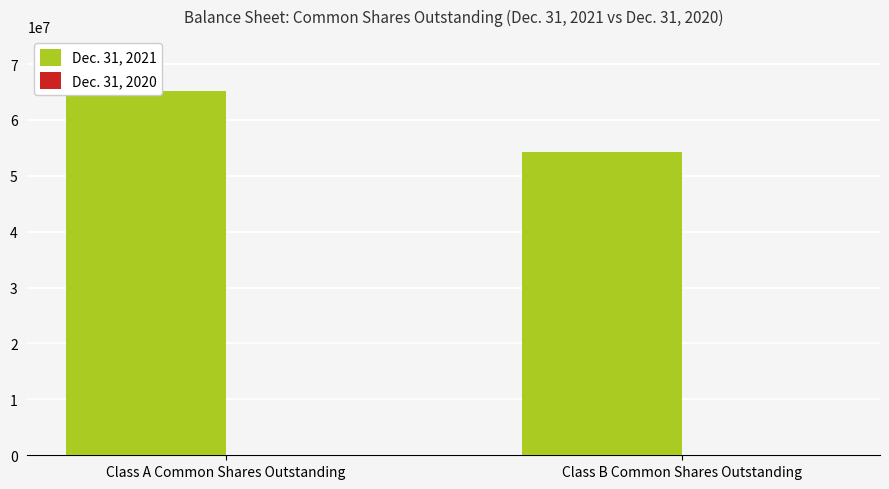

Rank the categories by Dec. 31, 2021 value from highest to lowest.

Class A Common Shares Outstanding, Class B Common Shares Outstanding